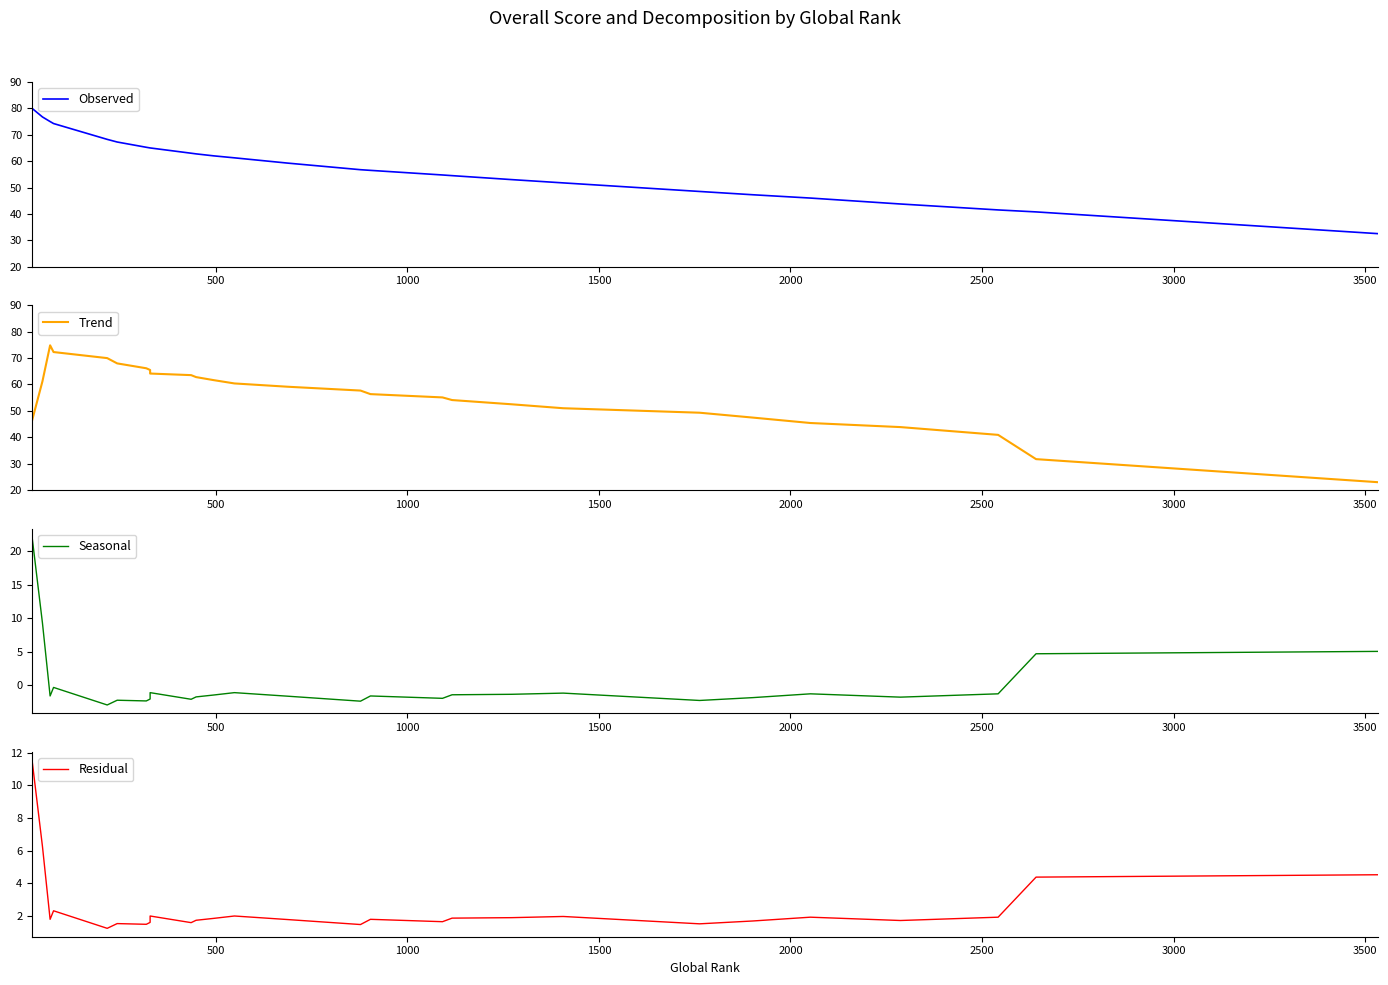

How many values in the Seasonal series exceed -1?

5